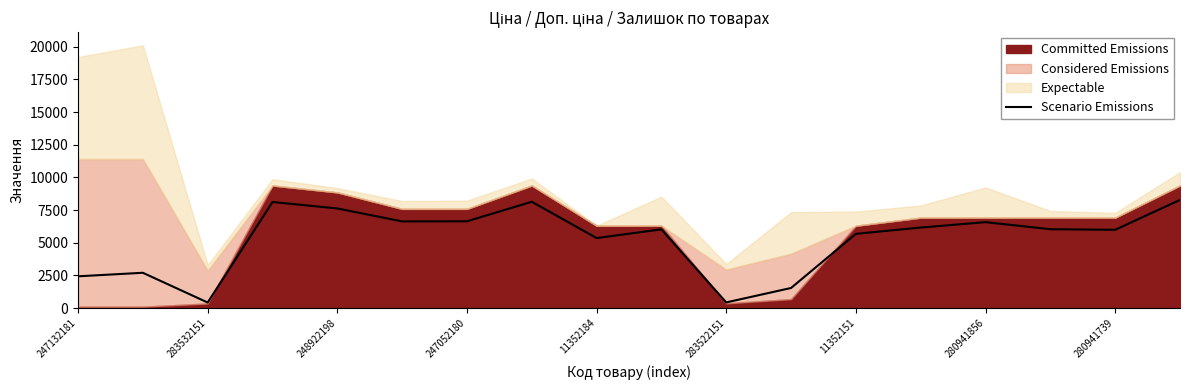

Is it true that Scenario Emissions equals 2437.0 at 247132181?

True